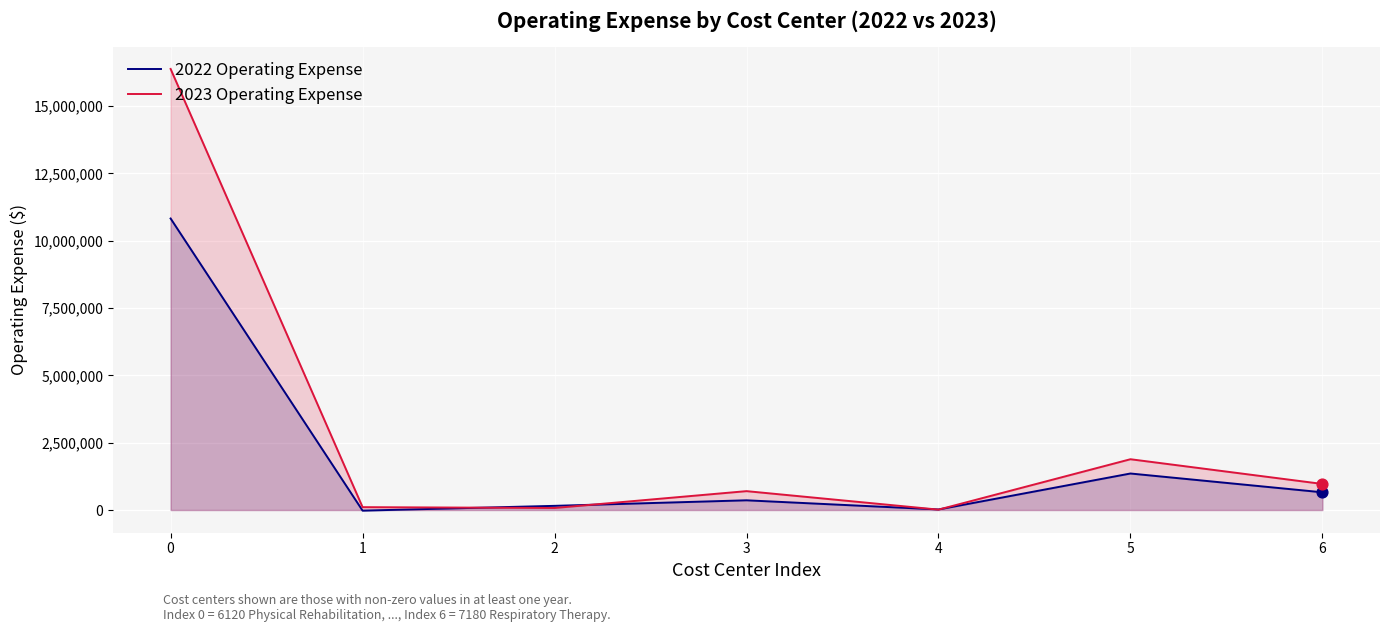

At how many categories does at least one series exceed 11337139?

1